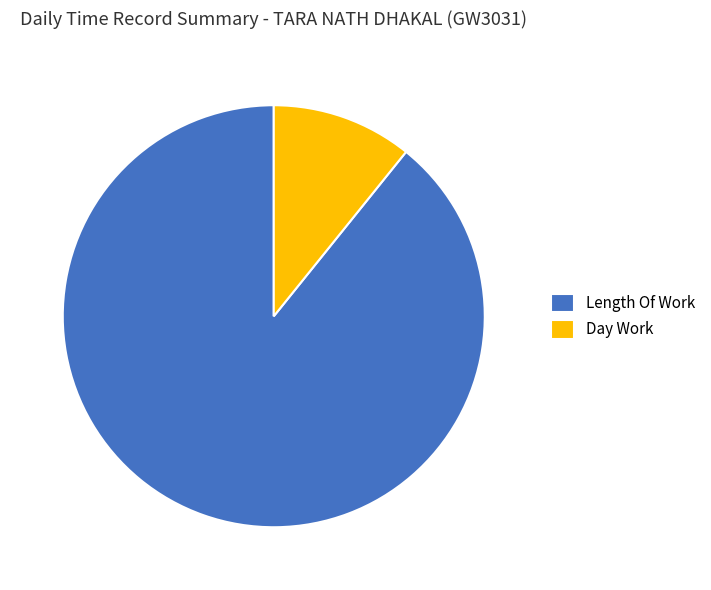

Which has a higher value, Day Work or Length Of Work?

Length Of Work